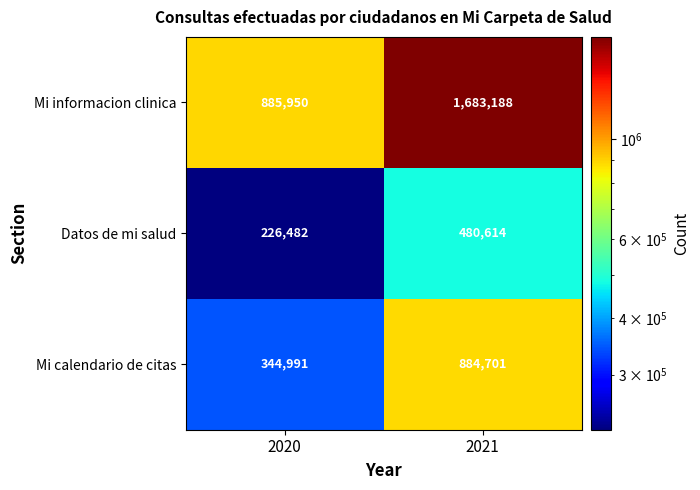

What is the total value across all series at 2020?

1457423